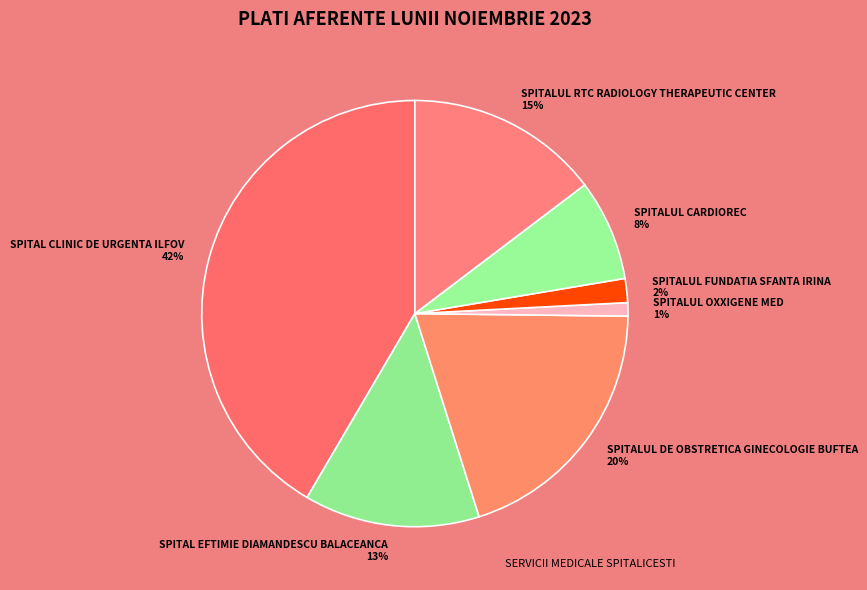

Which slice is the smallest?

SPITALUL OXXIGENE MED